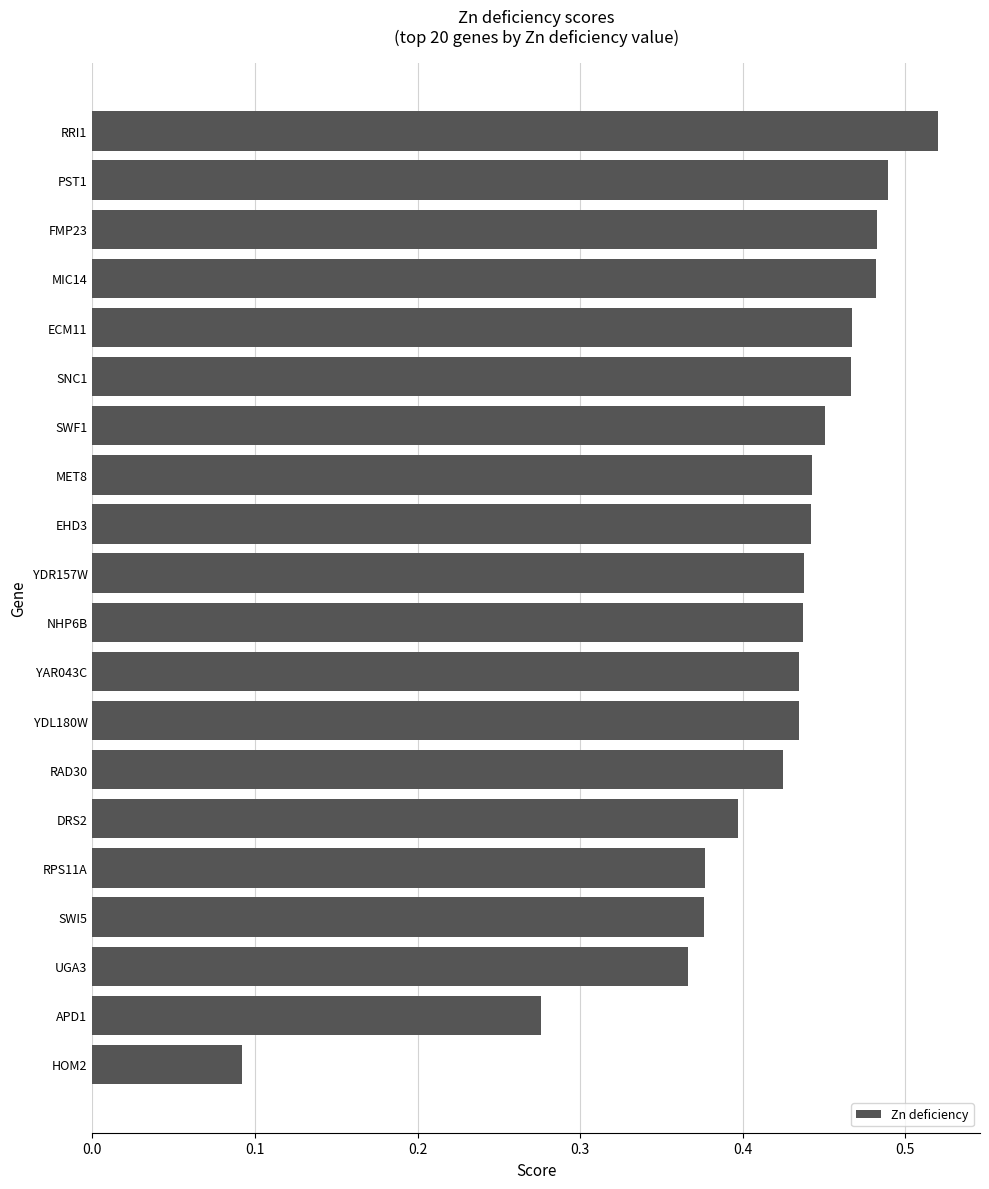

Which label corresponds to the smallest value in the chart?

HOM2